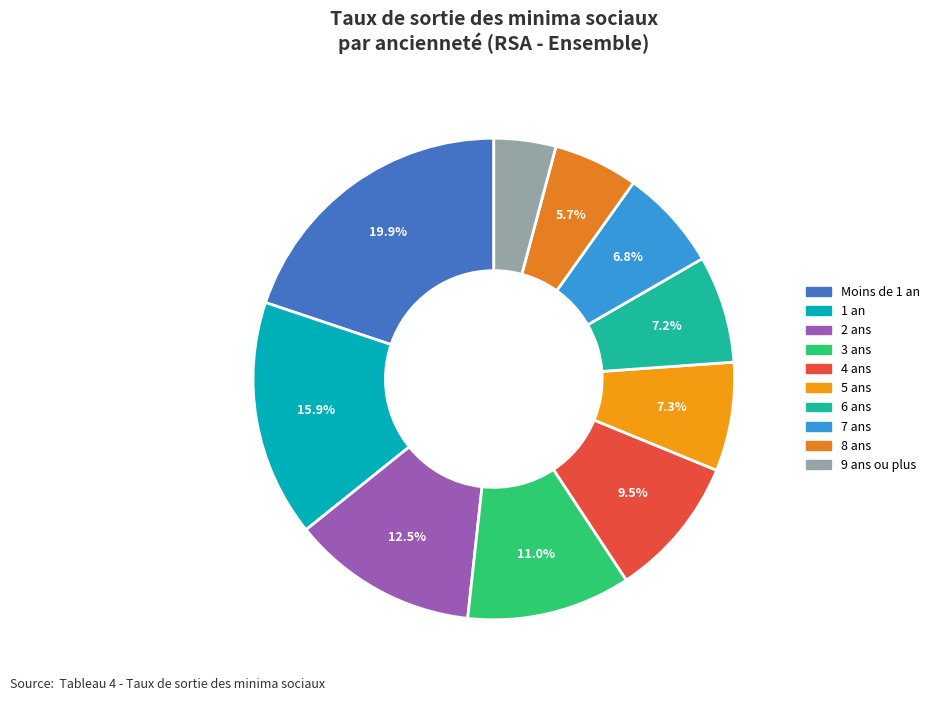

Is it true that 3 ans is 11% of the pie?

True